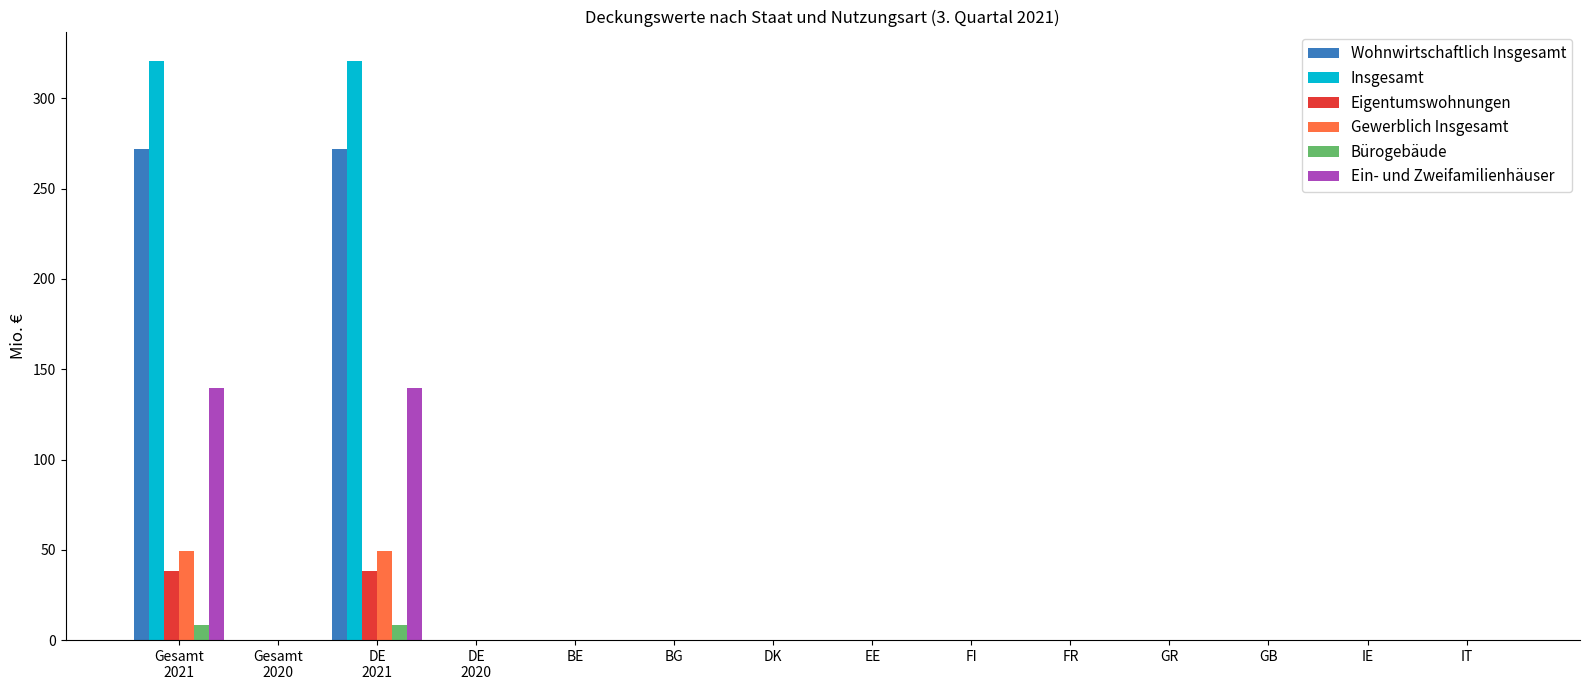

What is the maximum value for Insgesamt?

321.0